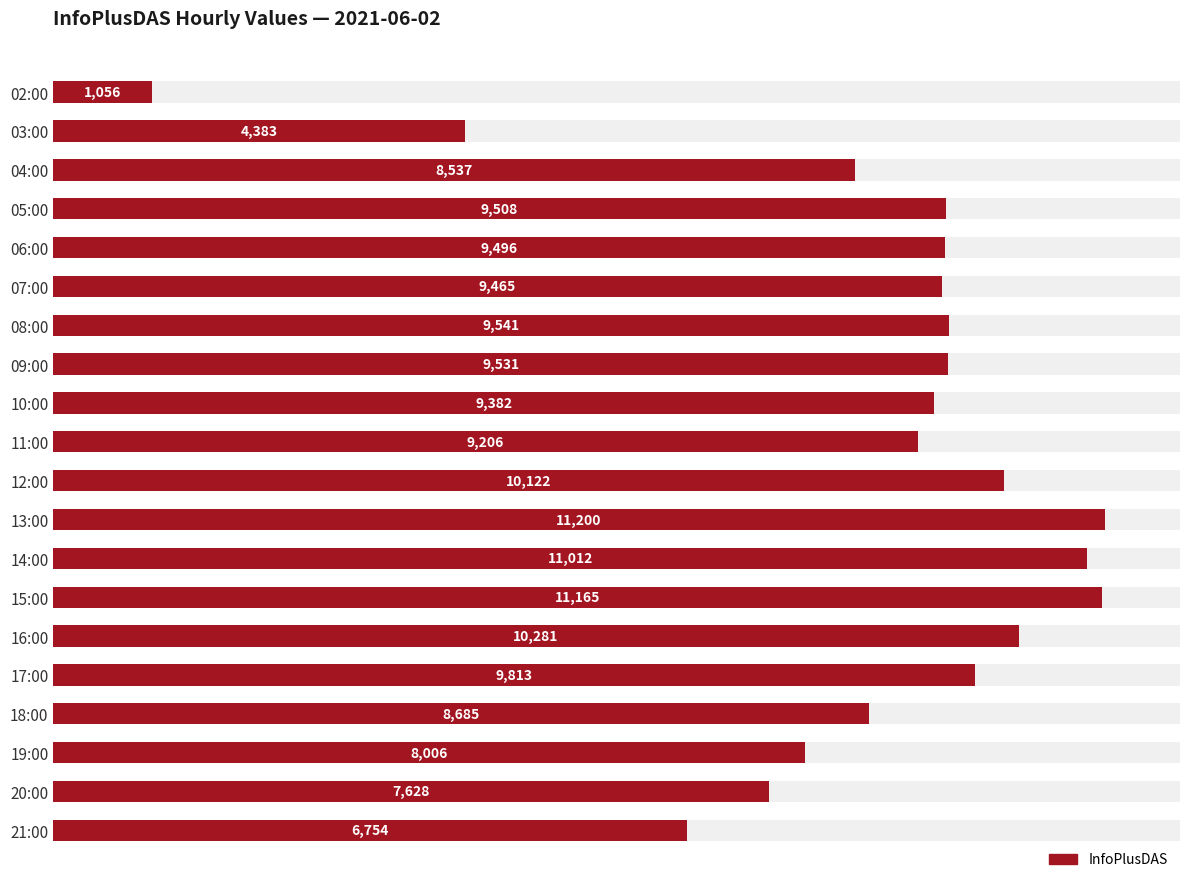

How many bars are there in total?

20